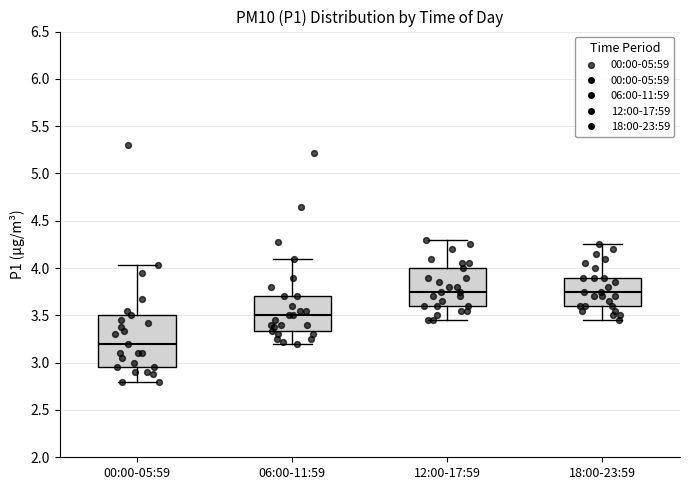

Reading left to right, transcribe this box plot: for each box, give where its median line is, the range the box spans, and where its two whiskers end, as read against the y-axis. The values are not printed on the chart, so give them approximately, as read against the axis.

00:00-05:59: median 3.20, box 2.95 to 3.50, whiskers 2.80 to 4.05
06:00-11:59: median 3.50, box 3.35 to 3.70, whiskers 3.20 to 4.10
12:00-17:59: median 3.75, box 3.60 to 4.00, whiskers 3.45 to 4.30
18:00-23:59: median 3.75, box 3.60 to 3.90, whiskers 3.45 to 4.25